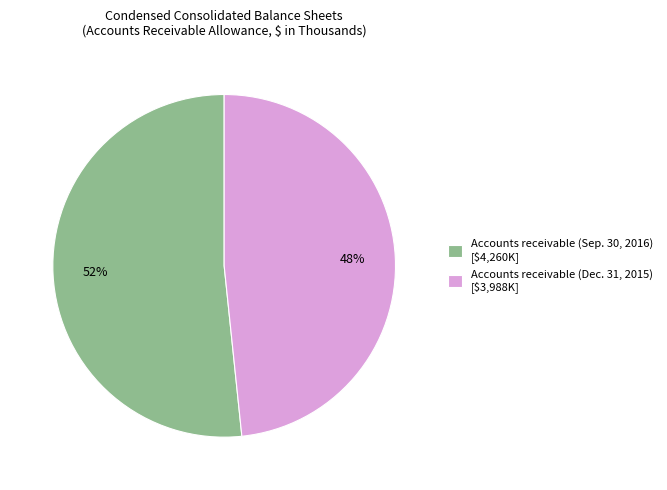

Between Accounts receivable (Sep. 30, 2016) and Accounts receivable (Dec. 31, 2015), which is larger?

Accounts receivable (Sep. 30, 2016)